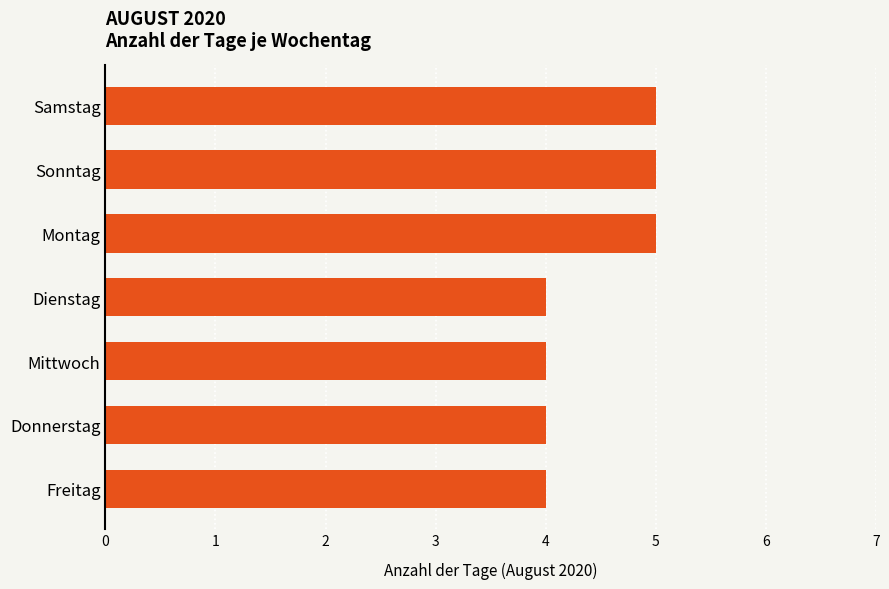

What is the sum of the values at Sonntag and Donnerstag?

9